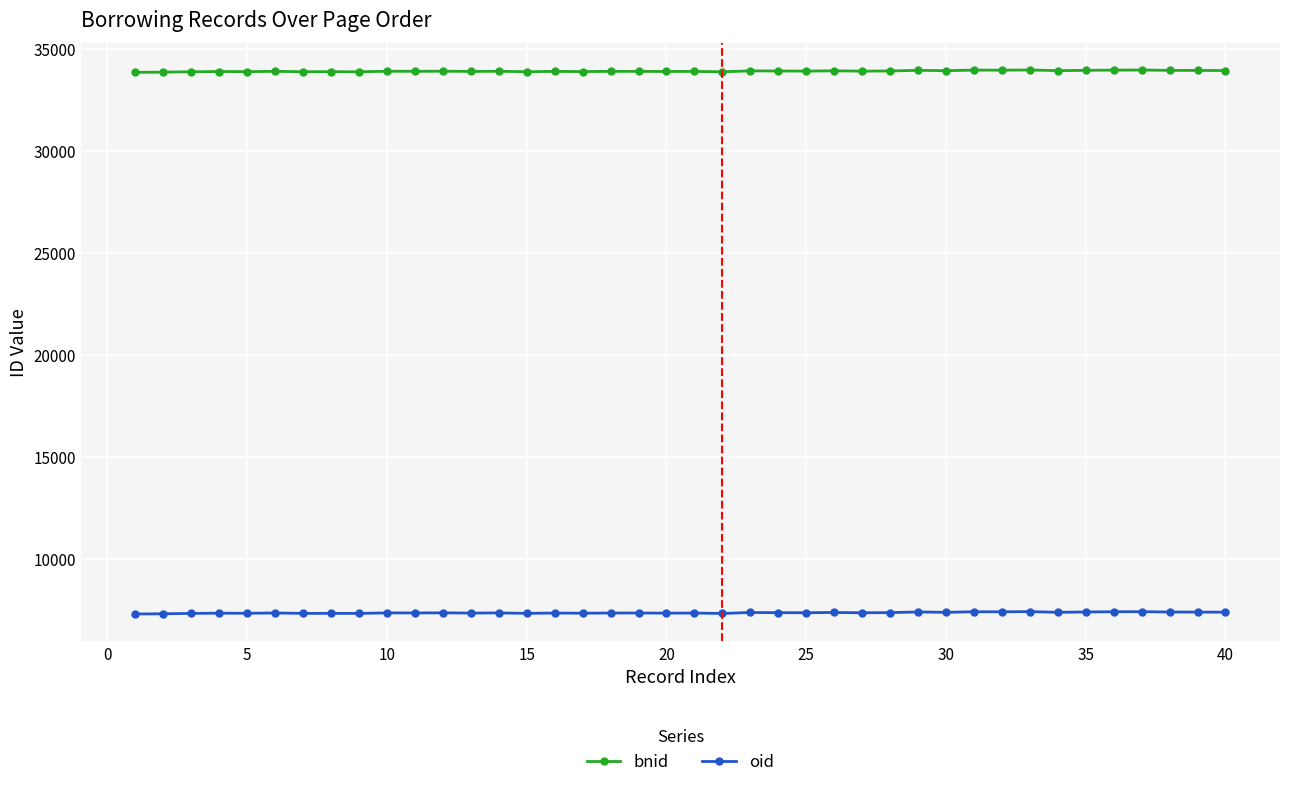

What is the sum of all oid values?

294595